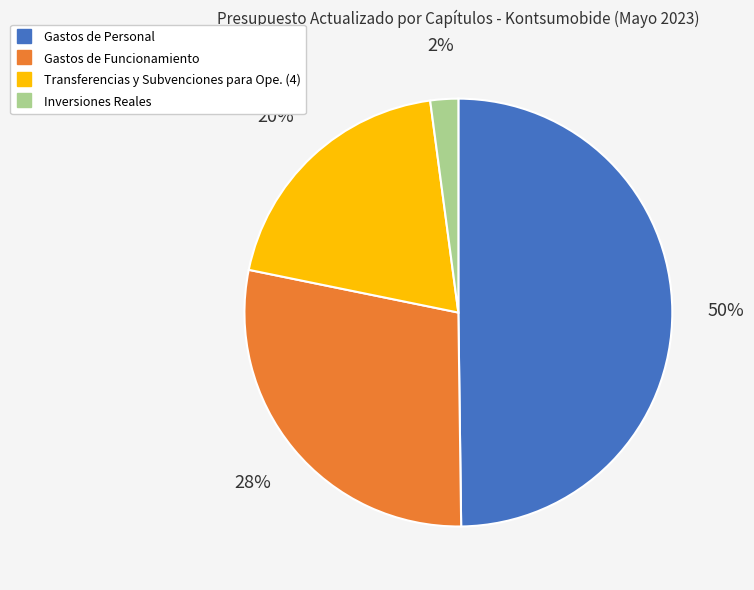

To the nearest percent, what portion does Gastos de Personal represent?

50%